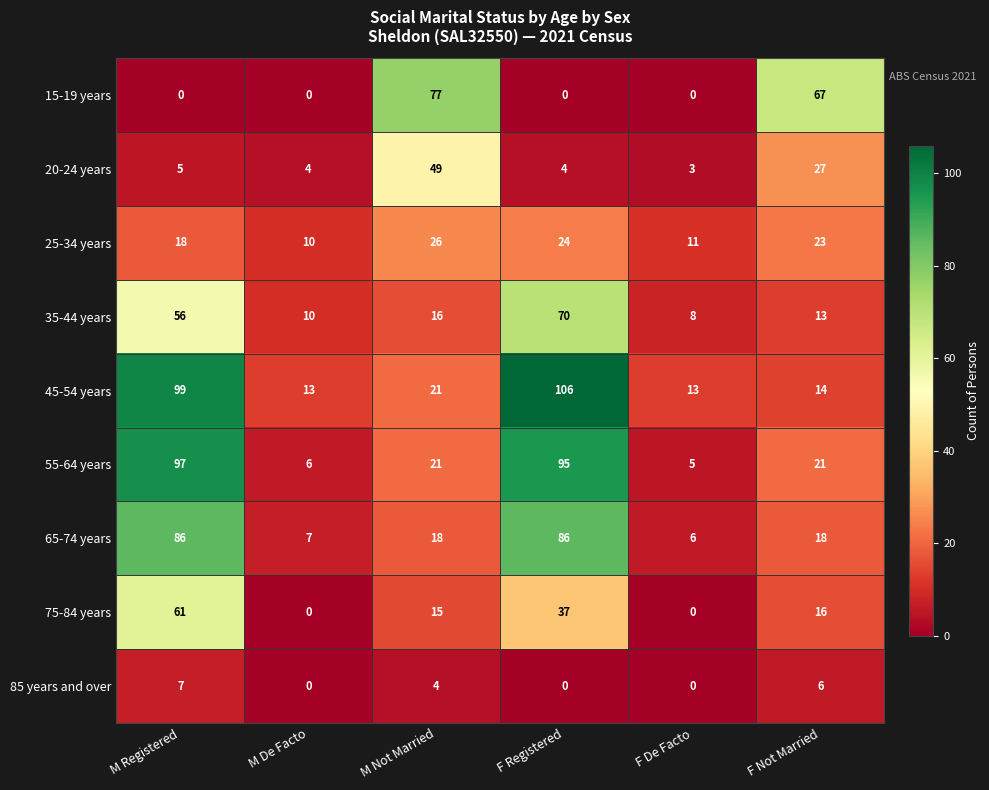

What is the approximate value of 55-64 years at M De Facto, to the nearest 5?

5